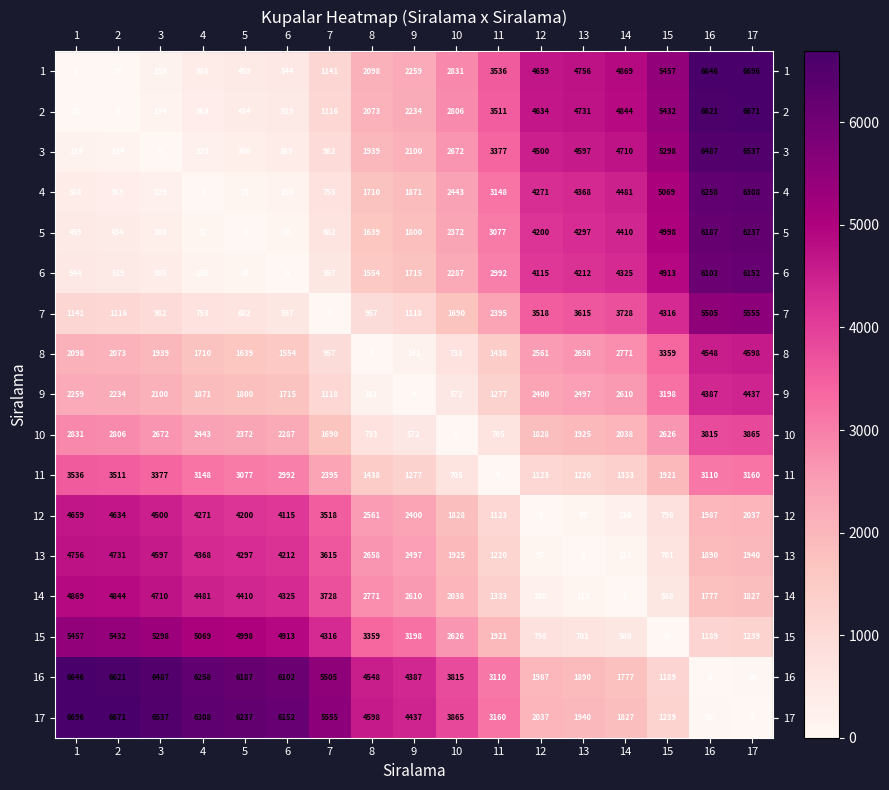

The value of 2 at 13 is 1162. True or false?

False